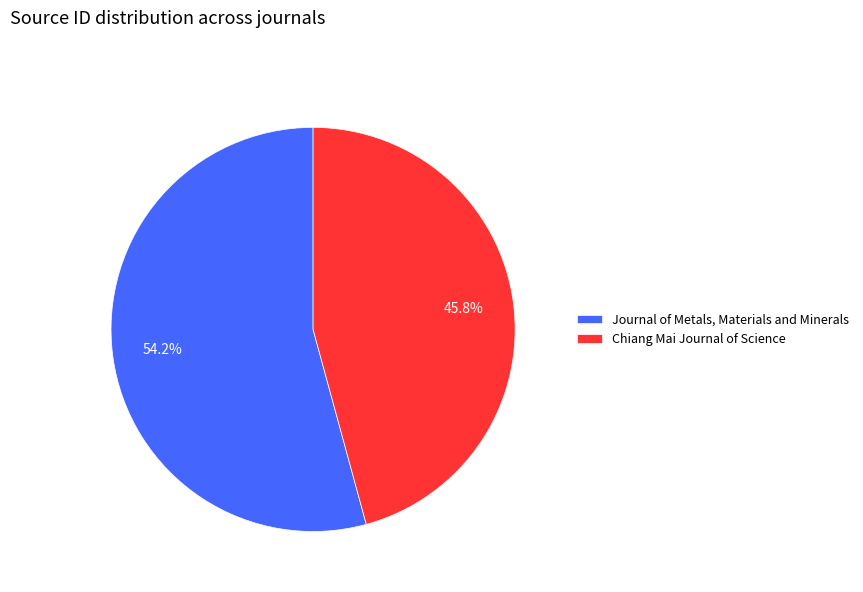

Combined, what portion of the pie is Chiang Mai Journal of Science and Journal of Metals, Materials and Minerals?

100.0%